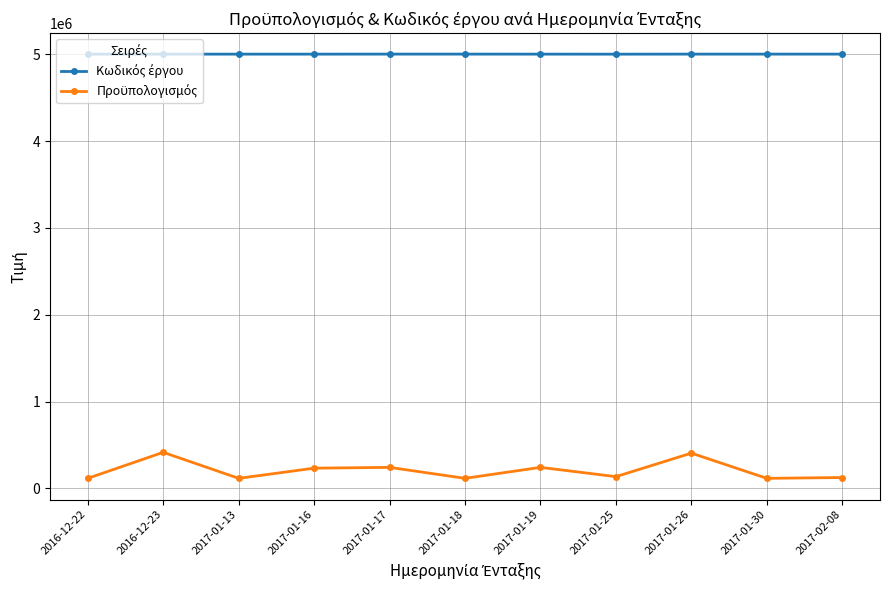

What is the label of the 9th point from the right?

2017-01-13